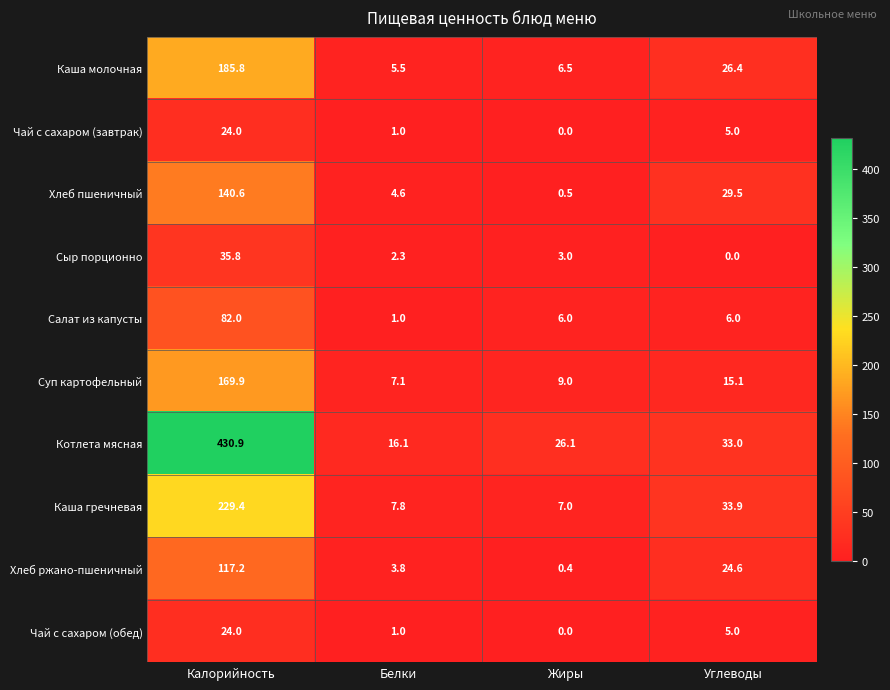

What is the average value of the Сыр порционно series?

10.3